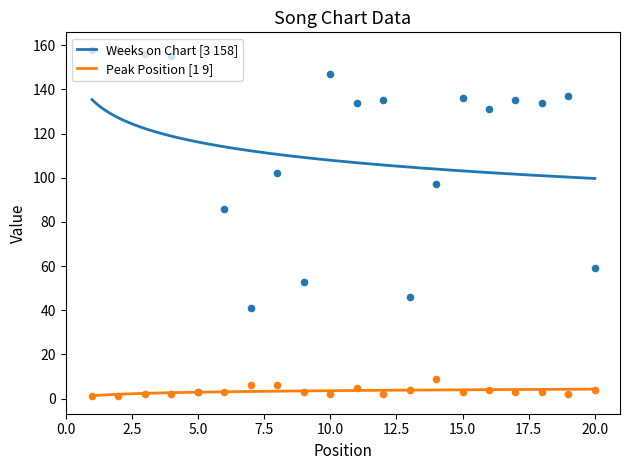

What are all the series names shown in the legend?

Weeks on Chart, Peak Position